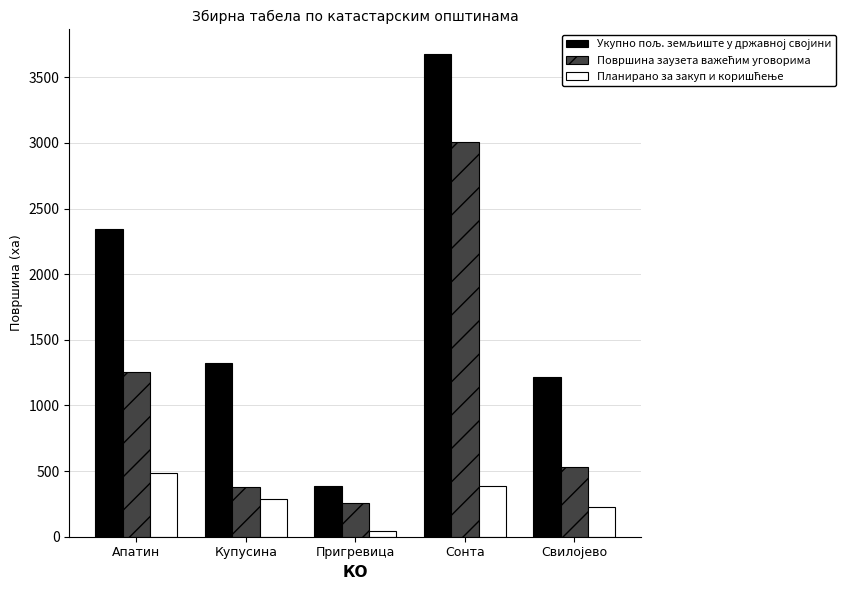

At which category is the sum across all series the highest?

Сонта